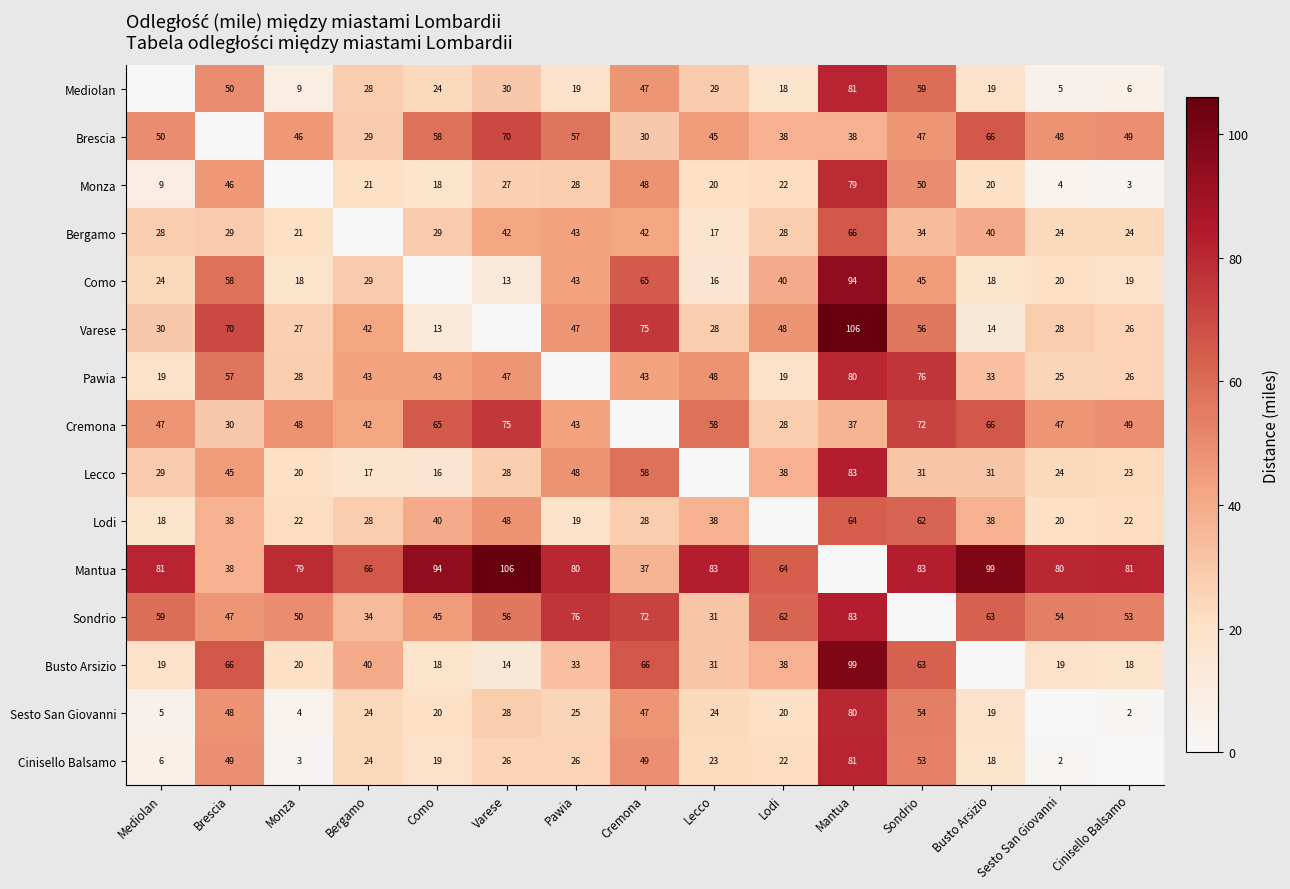

The value of Como at Sondrio is 79. True or false?

False